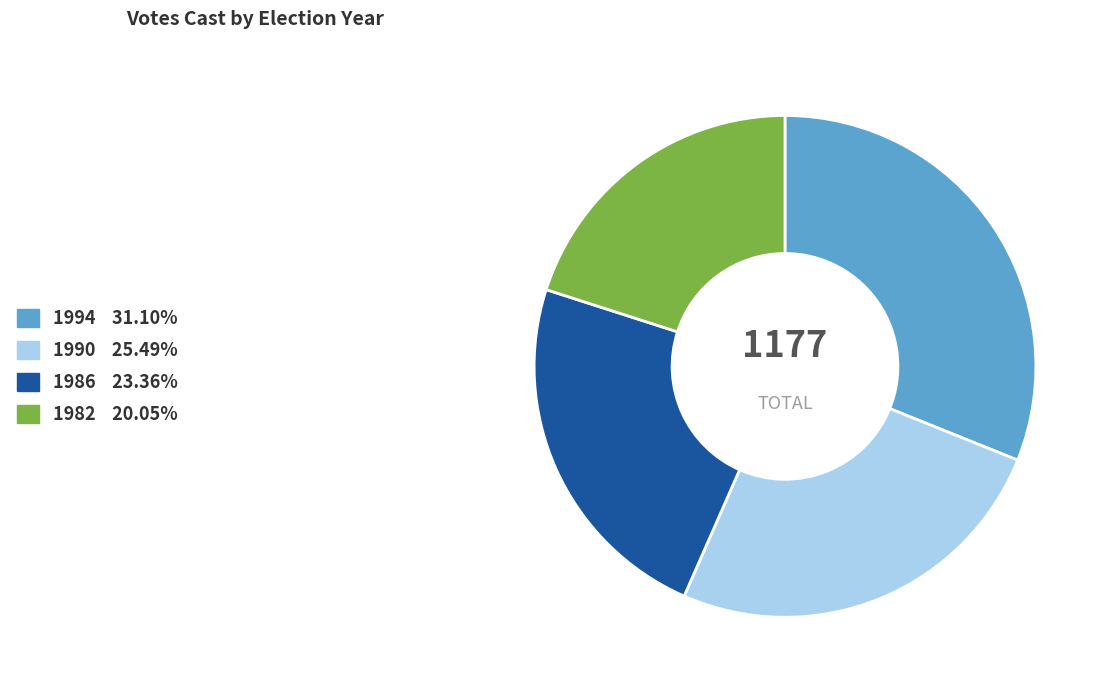

Combined, do 1986 and 1982 account for over 50%?

No